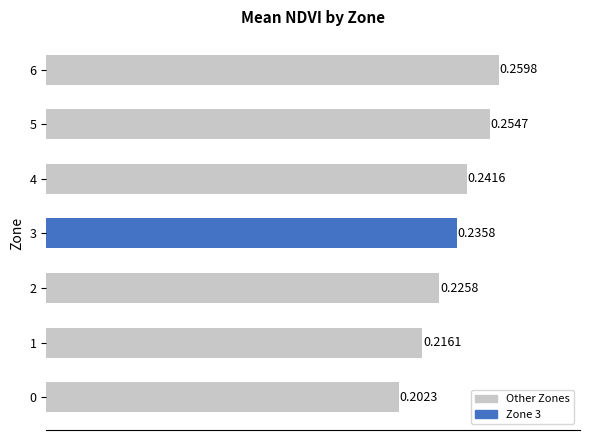

Which label corresponds to the largest value in the chart?

6